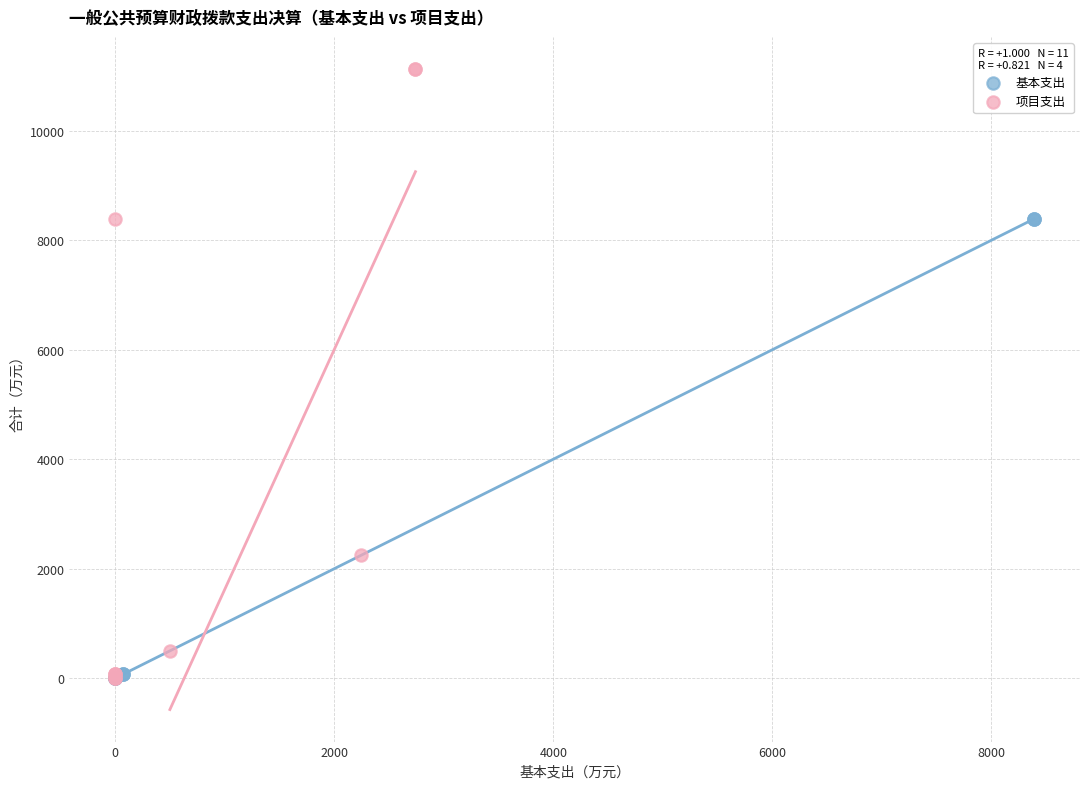

Which series has the largest Y range (max minus min)?

项目支出